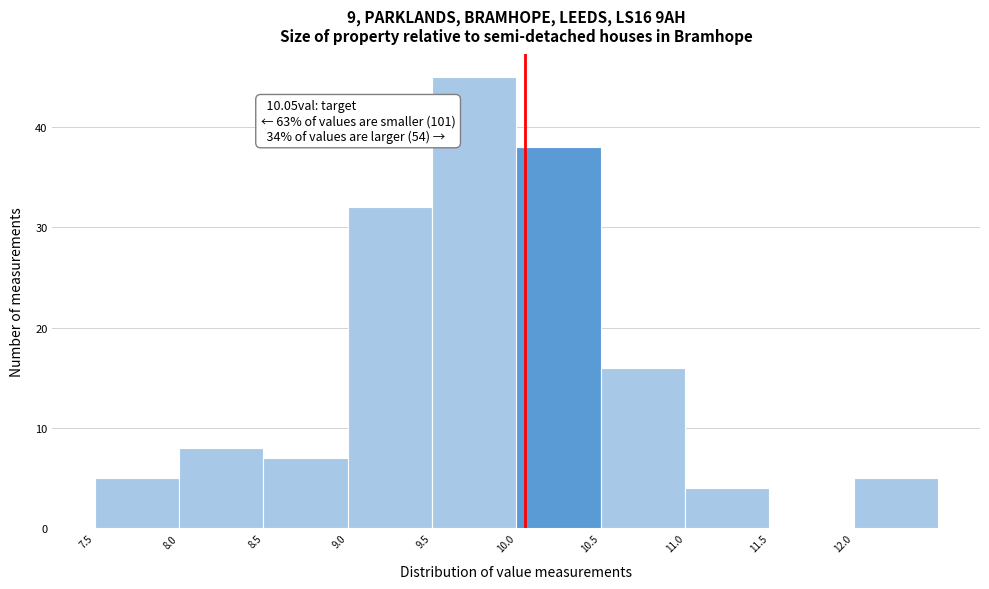

Which range on the x-axis has the tallest bar?

9.5 to 10.0